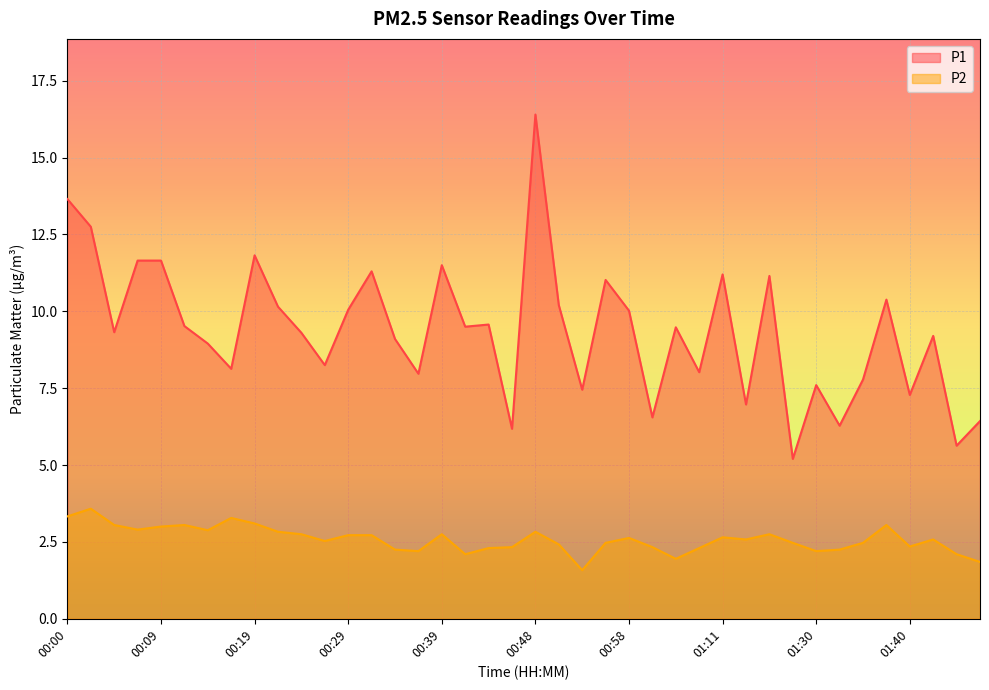

How many lines are shown in the chart?

2